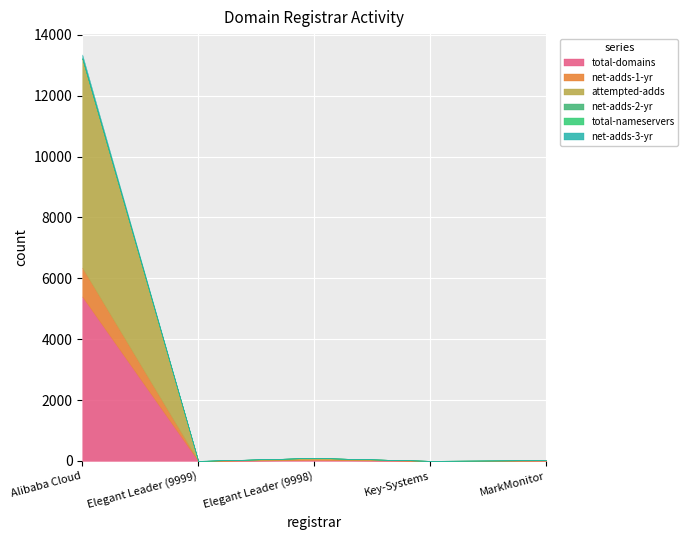

Where is net-adds-3-yr nearest to the value 63?

Alibaba Cloud